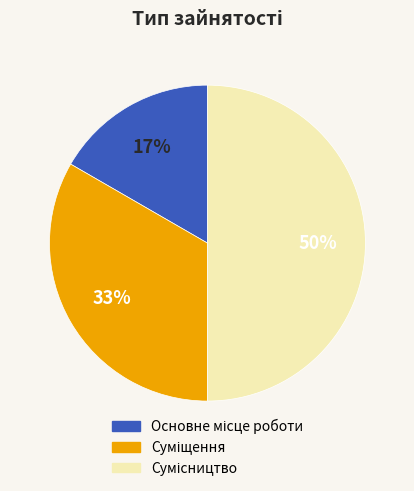

To the nearest percent, what is the average slice percentage?

33%